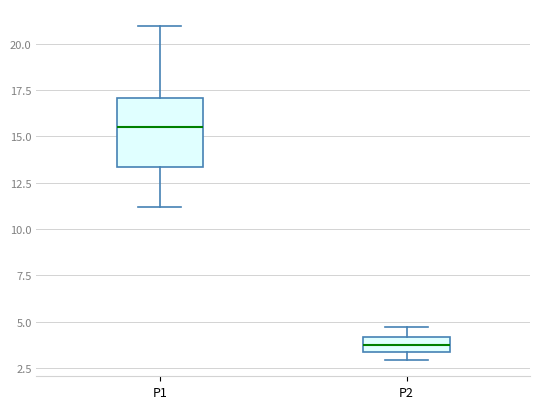

Reading left to right, read every box against the y-axis: the position of its median line, the range the box covers, and the ends of its whiskers. The values are not printed on the chart, so give them approximately, as read against the axis.

P1: median 15.5, box 13.5 to 17.0, whiskers 11.0 to 21.0
P2: median 4.0 (inside the box), box 3.5 to 4.0, whiskers 3.0 to 4.5